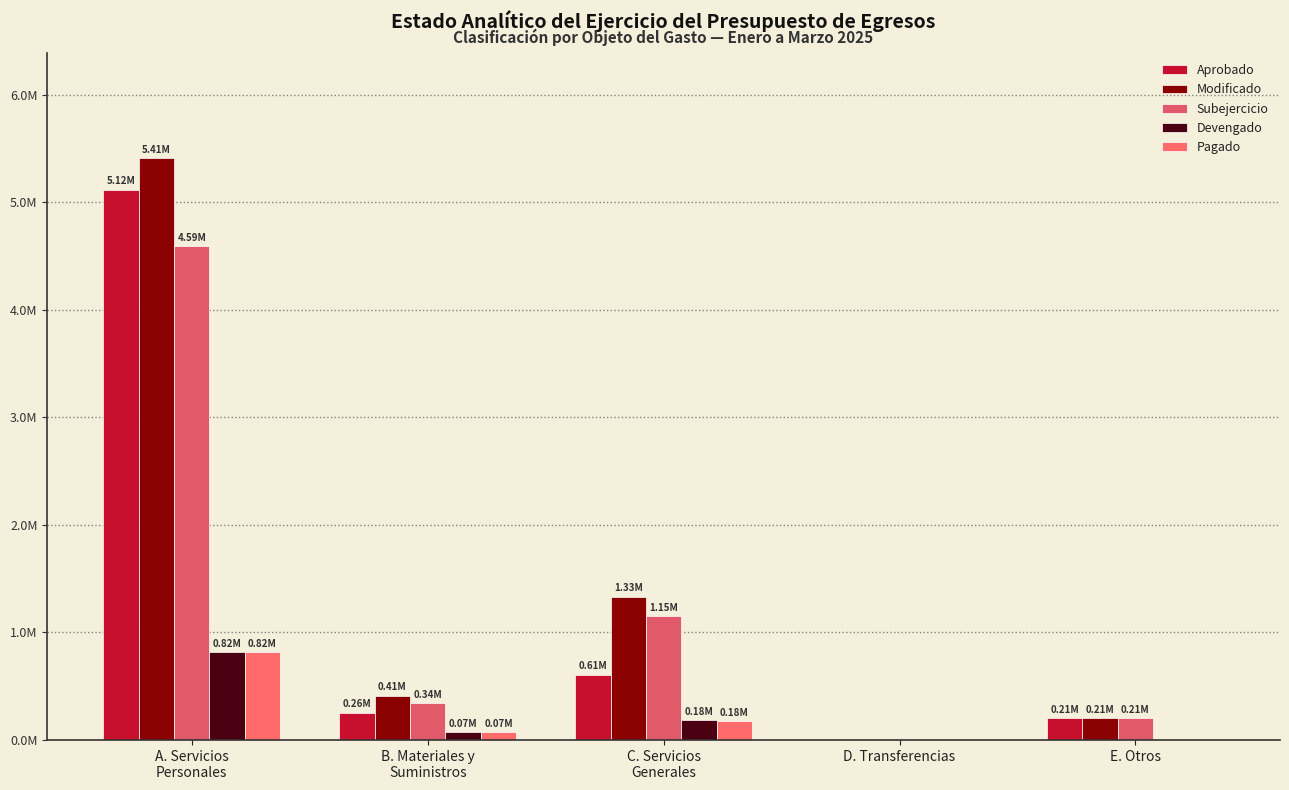

Are the bars grouped side by side (vs. stacked)?

Yes